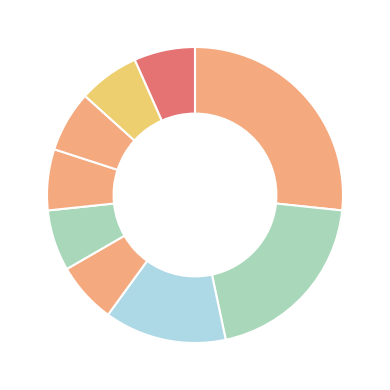

Which category has the biggest portion of the pie?

Jeannine Atkins